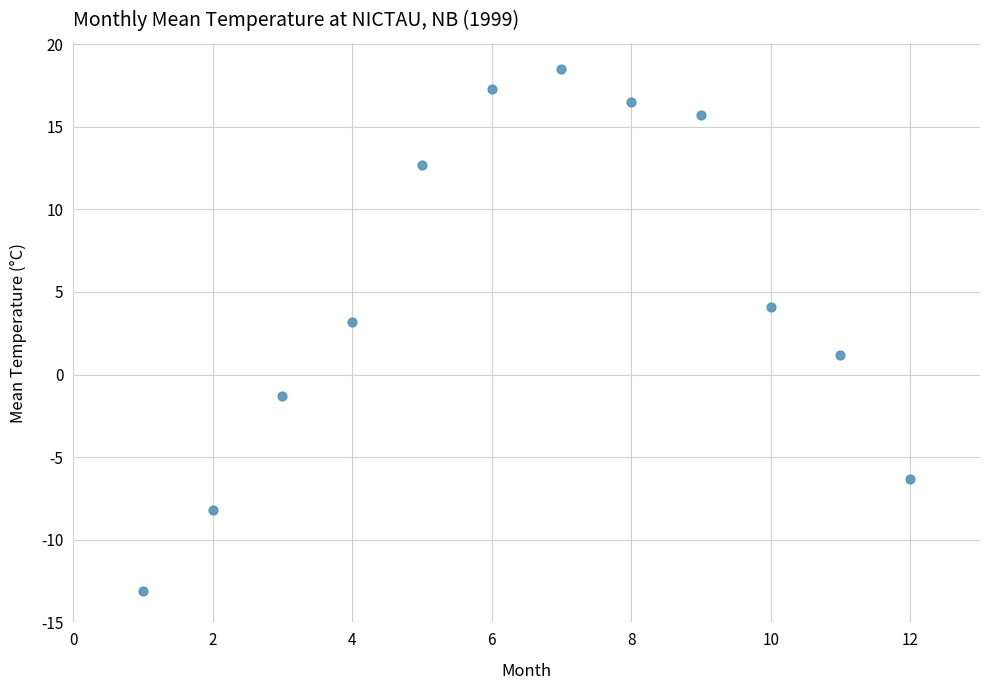

What Y value in the scatter plot is closest to 2?

1.2